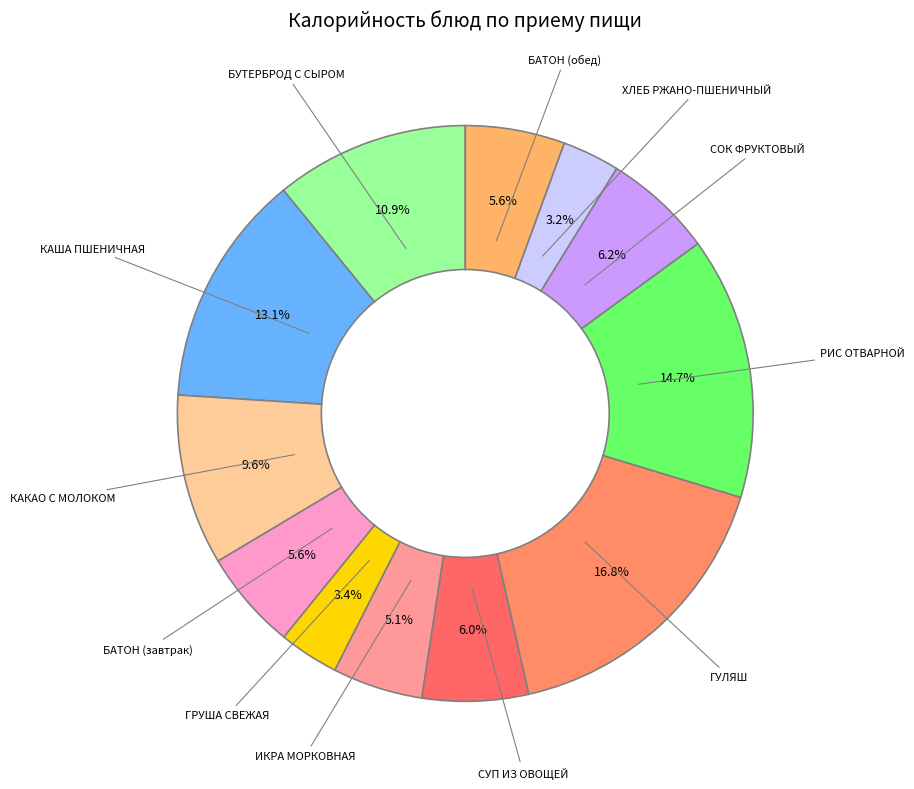

How many segments does this pie chart have?

12